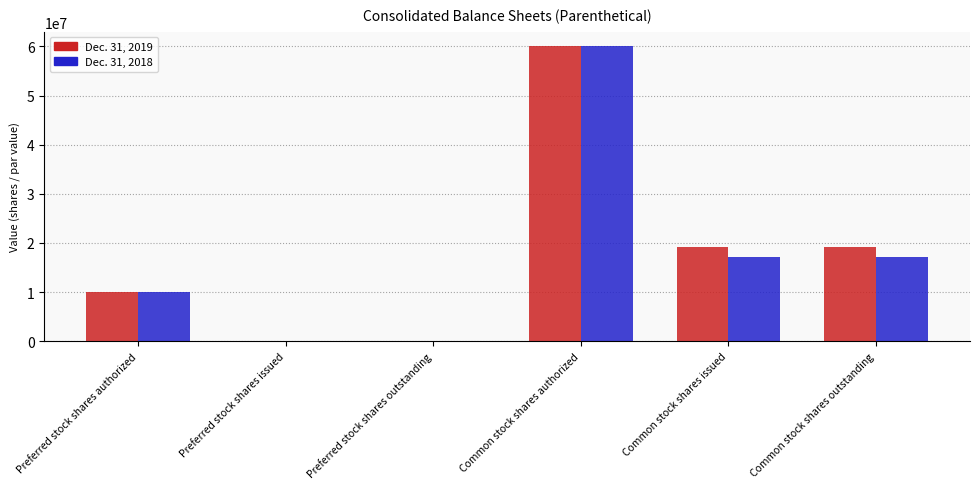

What is the sum of all Dec. 31, 2019 values?

108386830